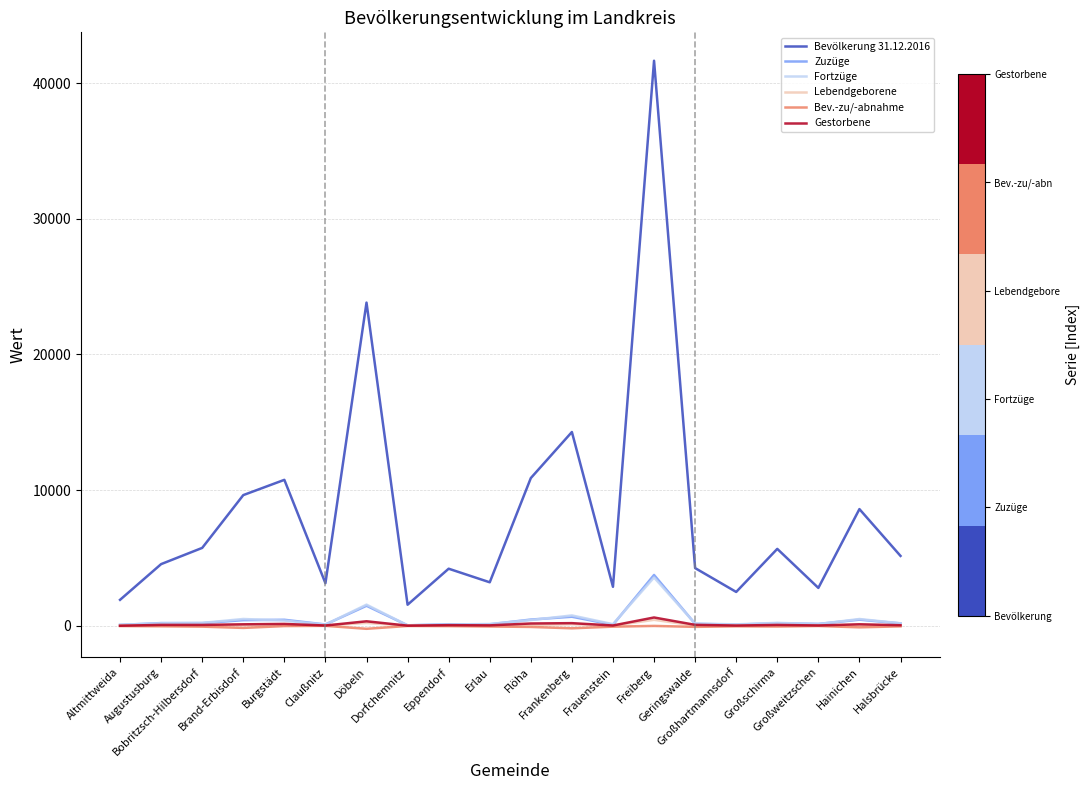

Which series has the largest range (max minus min)?

Bevölkerung 31.12.2016